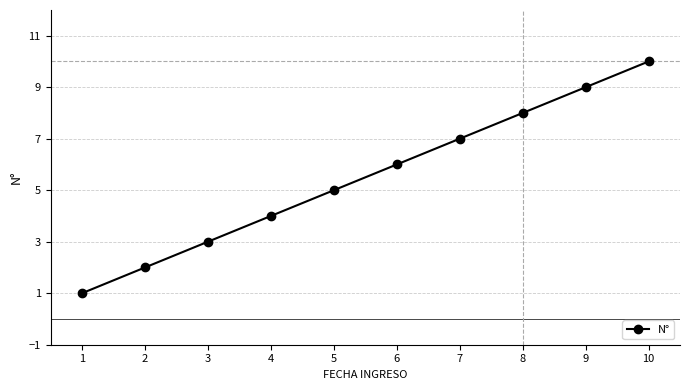

What is the ratio of the value at 4 to the value at 8?

0.5